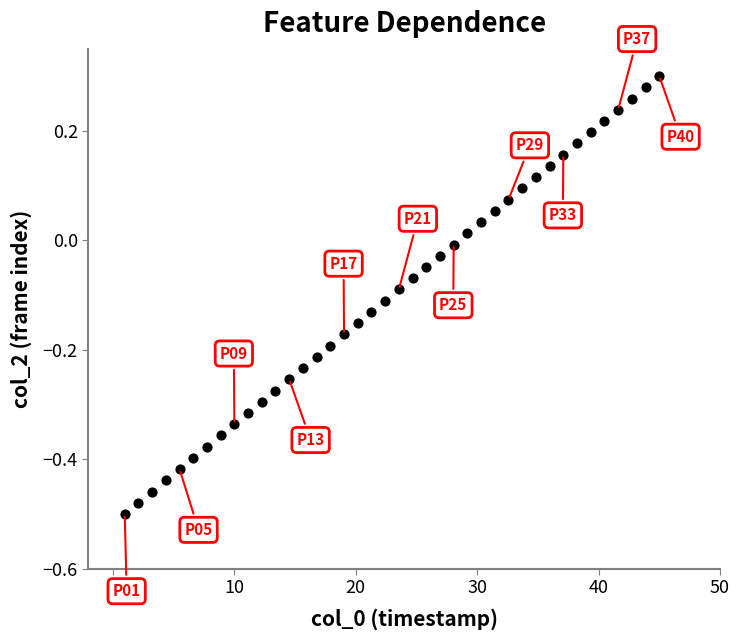

What is the range of Y values (max minus min)?

0.8